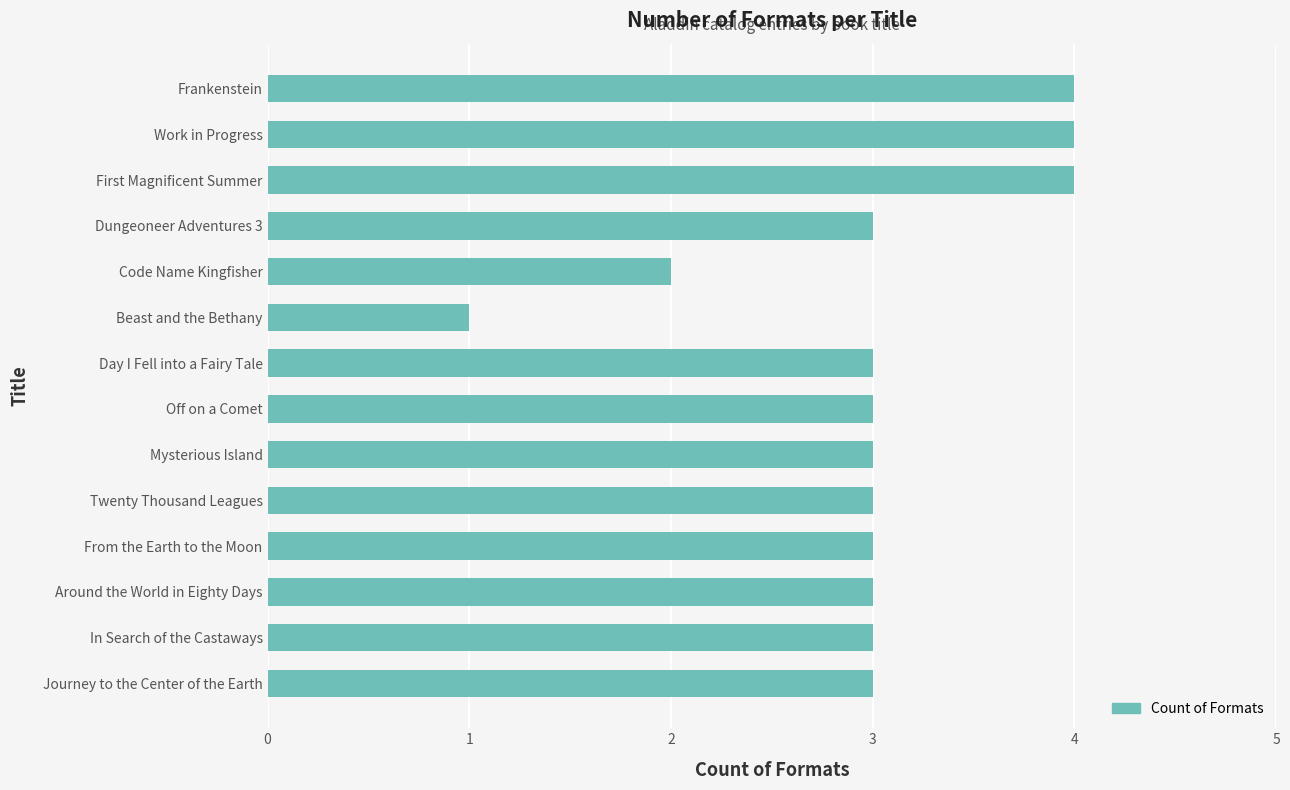

Approximately how many times larger is the value at Dungeoneer Adventures 3 compared to Journey to the Center of the Earth?

1.0